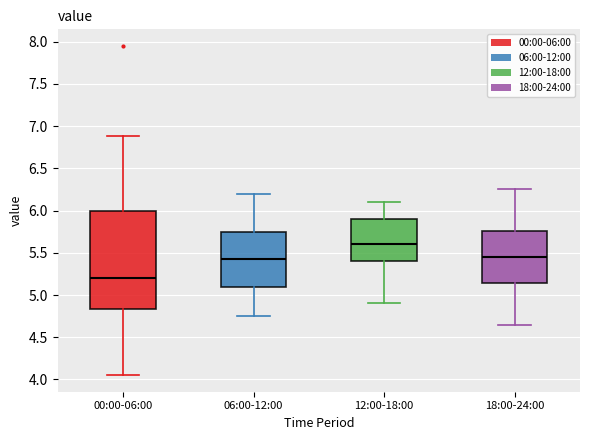

Which box has the highest median line?

12:00-18:00